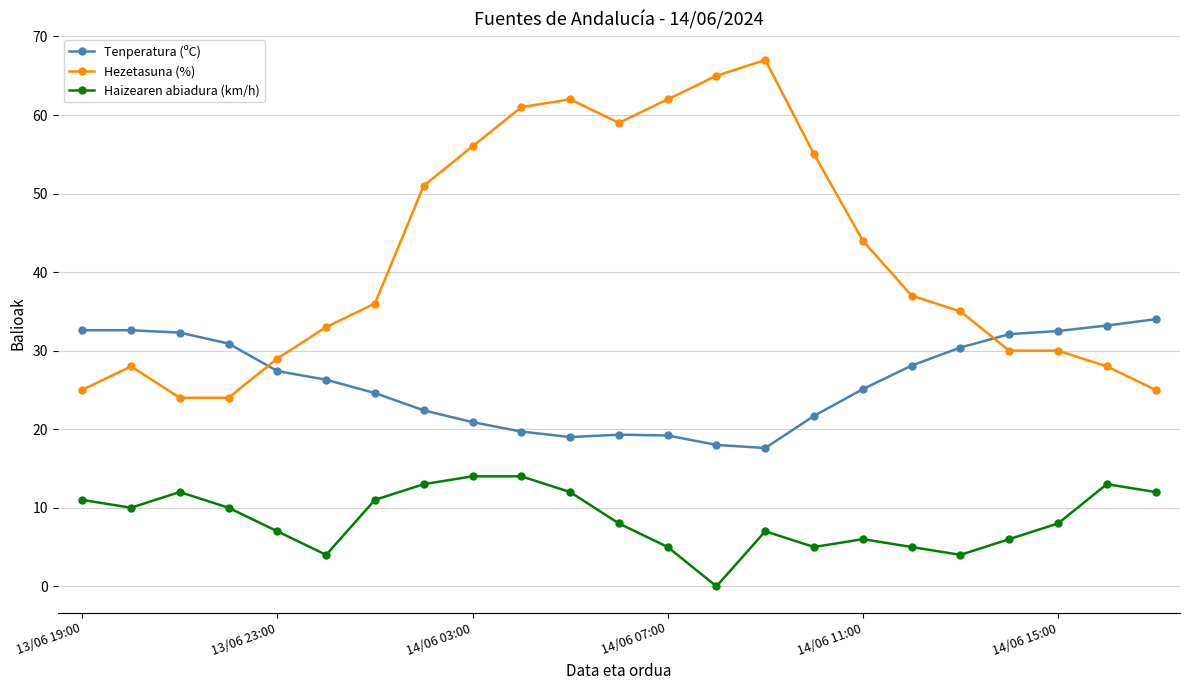

What is the value of the Tenperatura (ºC) point at the 16th from the left?

21.7